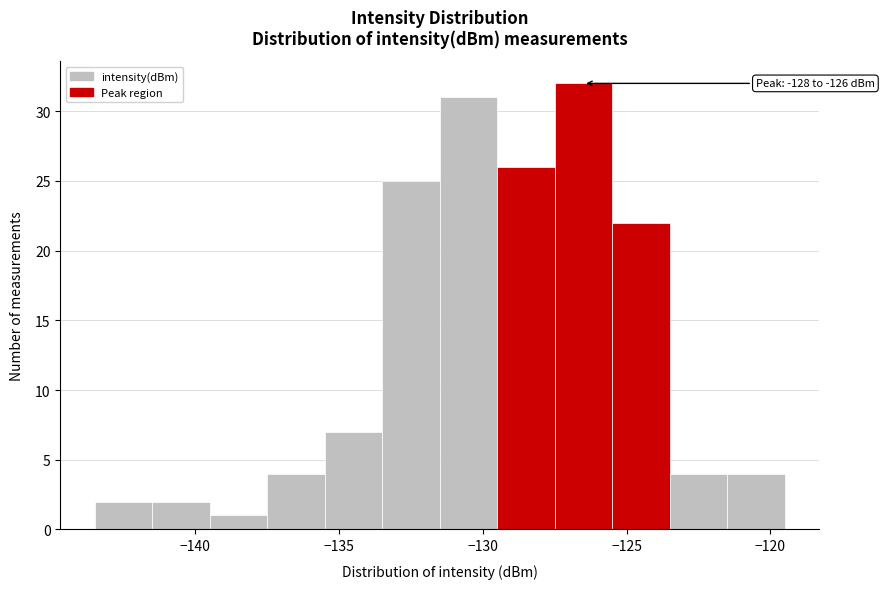

Over which range of the x-axis is the bar tallest?

-127.5 to -125.5